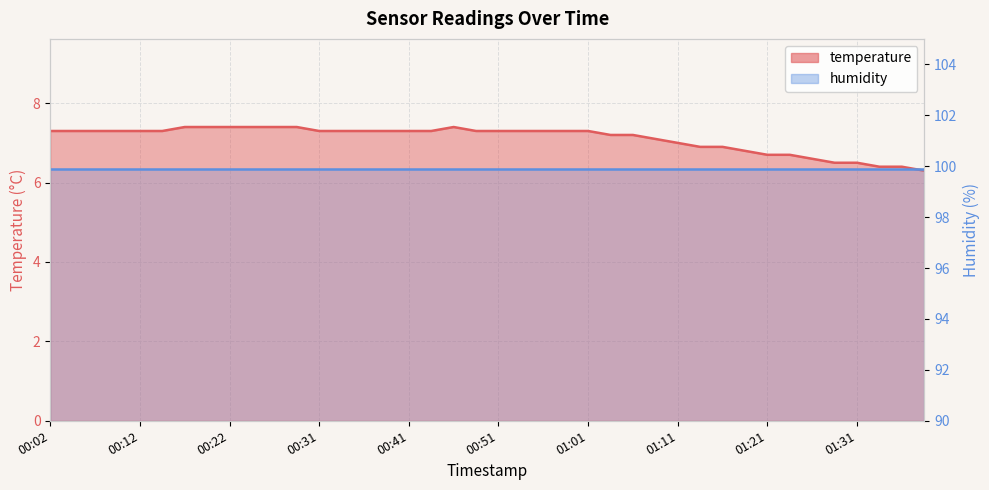

What position from the left is 01:38?

40